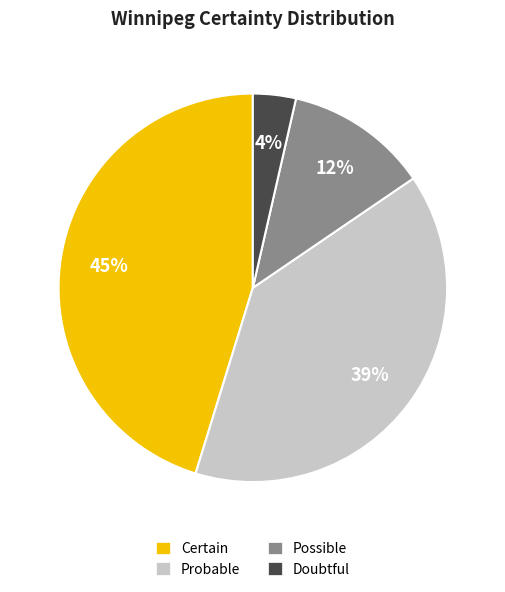

What percentage is the Possible slice, to the nearest percent?

12%